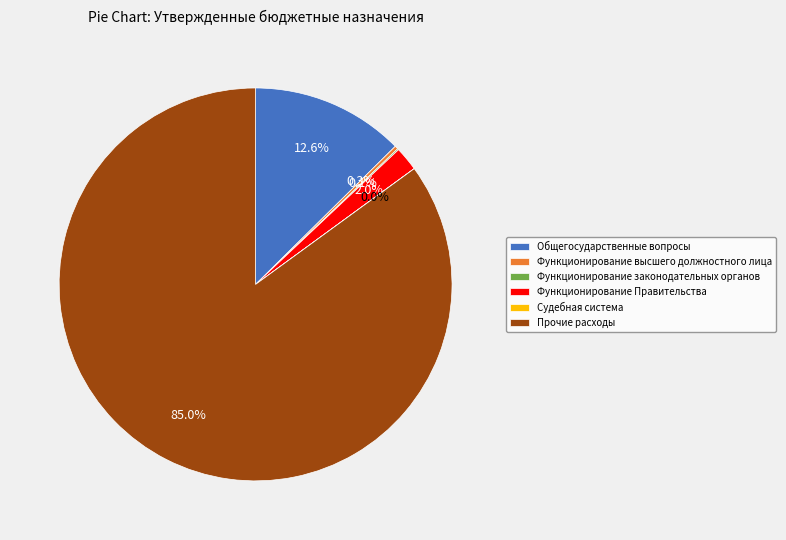

Does Прочие расходы account for over 50% of the chart?

Yes